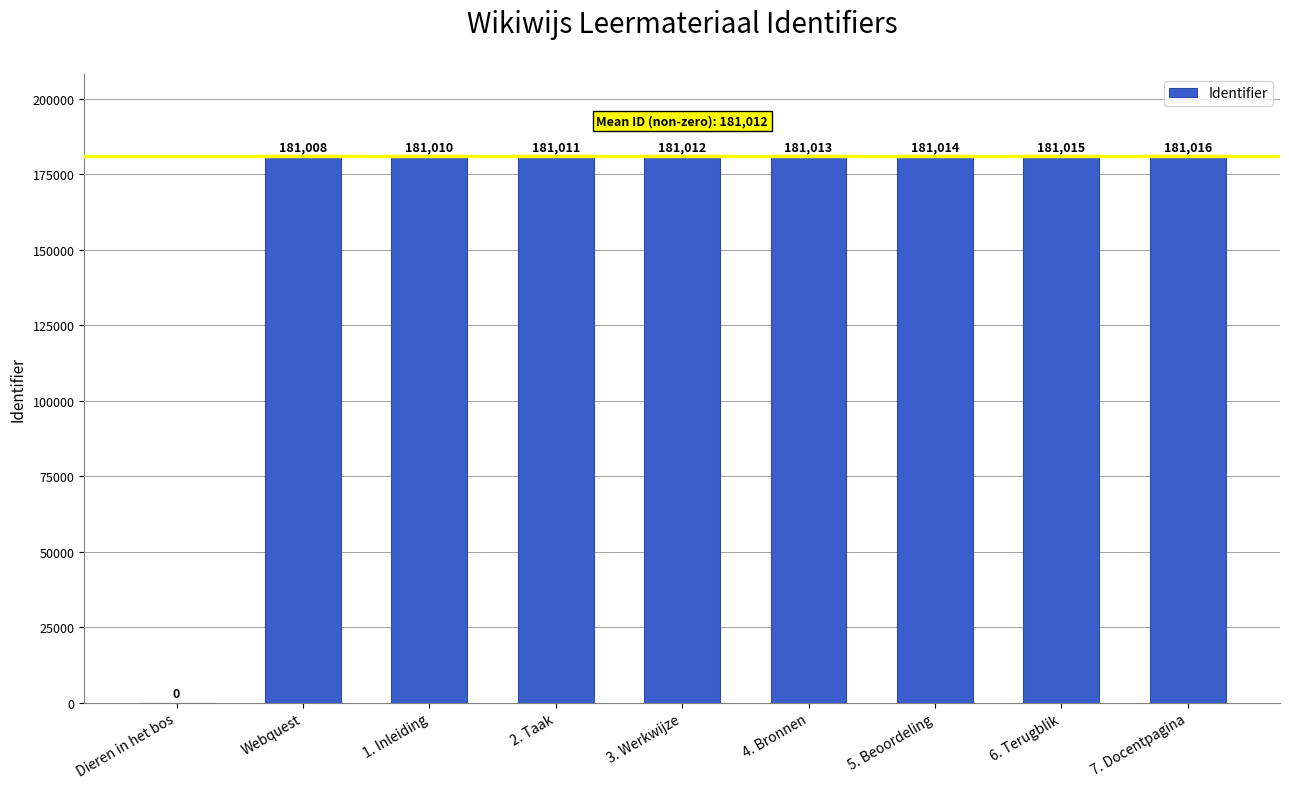

Approximately how many times larger is the value at 5. Beoordeling compared to 6. Terugblik?

1.0